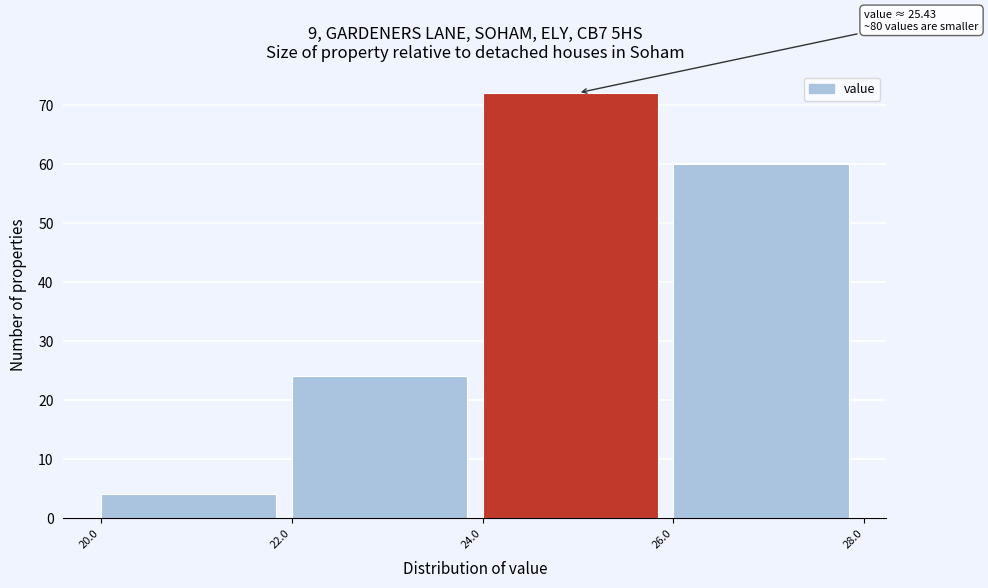

Which range on the x-axis has the tallest bar?

24.0 to 26.0